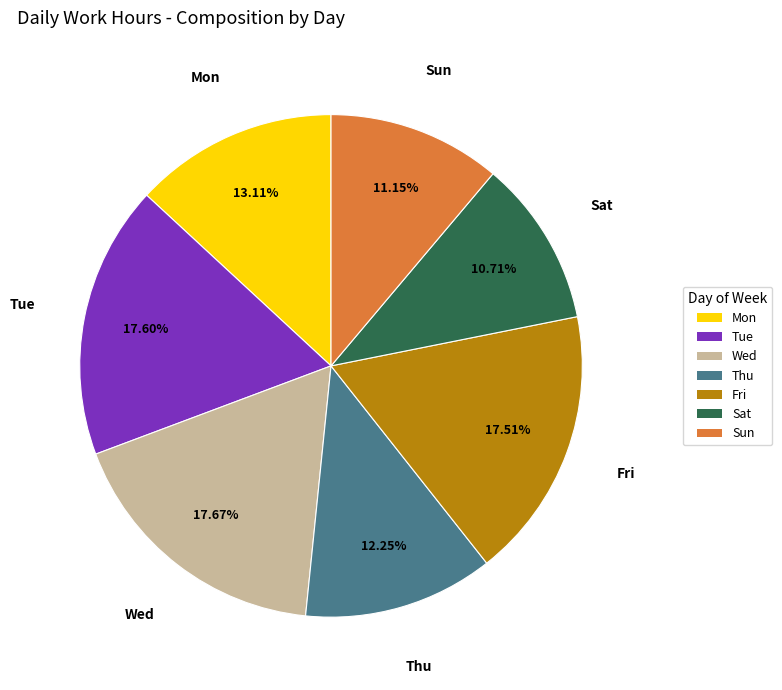

To the nearest percent, what is the difference between the largest and smallest slice percentages?

7%